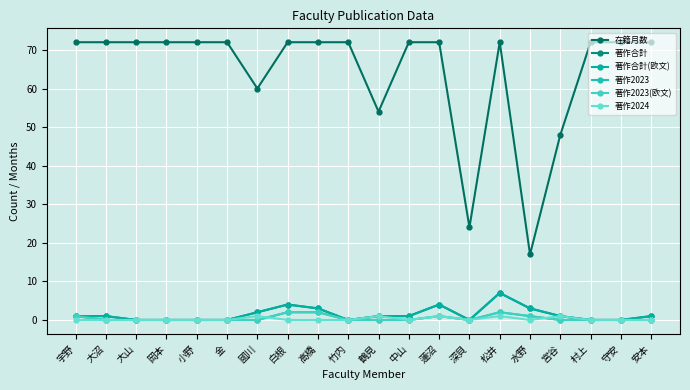

Reading left to right, extract all data points from this chart.

在籍月数: 宇野=72	大沼=72	大山=72	岡本=72	小野=72	金=72	國川=60	白根=72	高橋=72	竹内=72	鶴見=54	中山=72	蓮沼=72	深貝=24	松井=72	水野=17	宮谷=48	村上=72	守安=72	安本=72
著作合計: 宇野=1	大沼=1	大山=0	岡本=0	小野=0	金=0	國川=2	白根=4	高橋=3	竹内=0	鶴見=1	中山=1	蓮沼=4	深貝=0	松井=7	水野=3	宮谷=1	村上=0	守安=0	安本=1
著作合計(欧文): 宇野=1	大沼=1	大山=0	岡本=0	小野=0	金=0	國川=2	白根=4	高橋=3	竹内=0	鶴見=1	中山=1	蓮沼=4	深貝=0	松井=7	水野=3	宮谷=1	村上=0	守安=0	安本=1
著作2023: 宇野=1	大沼=0	大山=0	岡本=0	小野=0	金=0	國川=0	白根=2	高橋=2	竹内=0	鶴見=0	中山=0	蓮沼=1	深貝=0	松井=2	水野=1	宮谷=0	村上=0	守安=0	安本=0
著作2023(欧文): 宇野=1	大沼=0	大山=0	岡本=0	小野=0	金=0	國川=0	白根=2	高橋=2	竹内=0	鶴見=0	中山=0	蓮沼=1	深貝=0	松井=2	水野=1	宮谷=0	村上=0	守安=0	安本=0
著作2024: 宇野=0	大沼=0	大山=0	岡本=0	小野=0	金=0	國川=1	白根=0	高橋=0	竹内=0	鶴見=1	中山=0	蓮沼=1	深貝=0	松井=1	水野=0	宮谷=1	村上=0	守安=0	安本=0